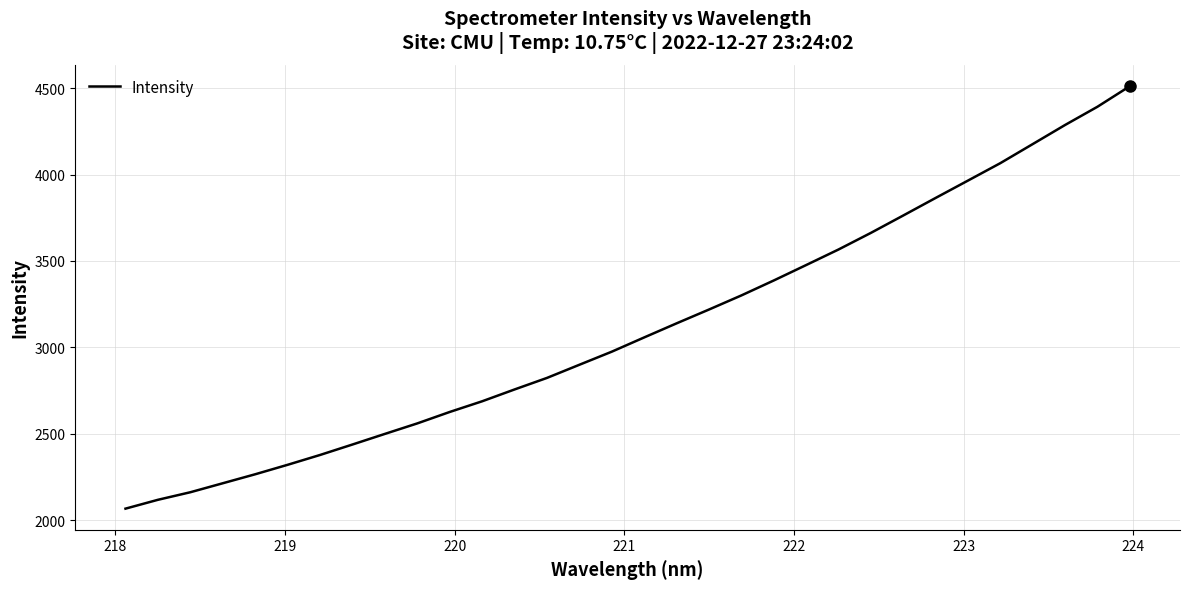

What is the maximum value shown in the chart?

4511.5